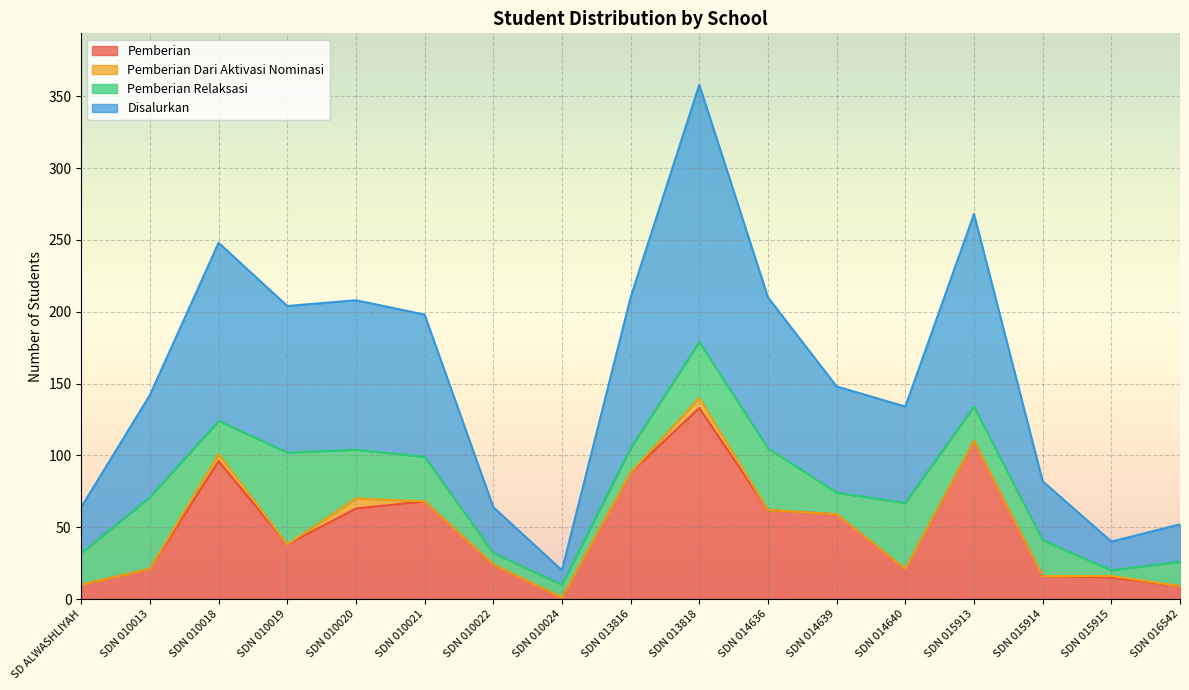

Where is Pemberian nearest to the value 67?

SDN 010021